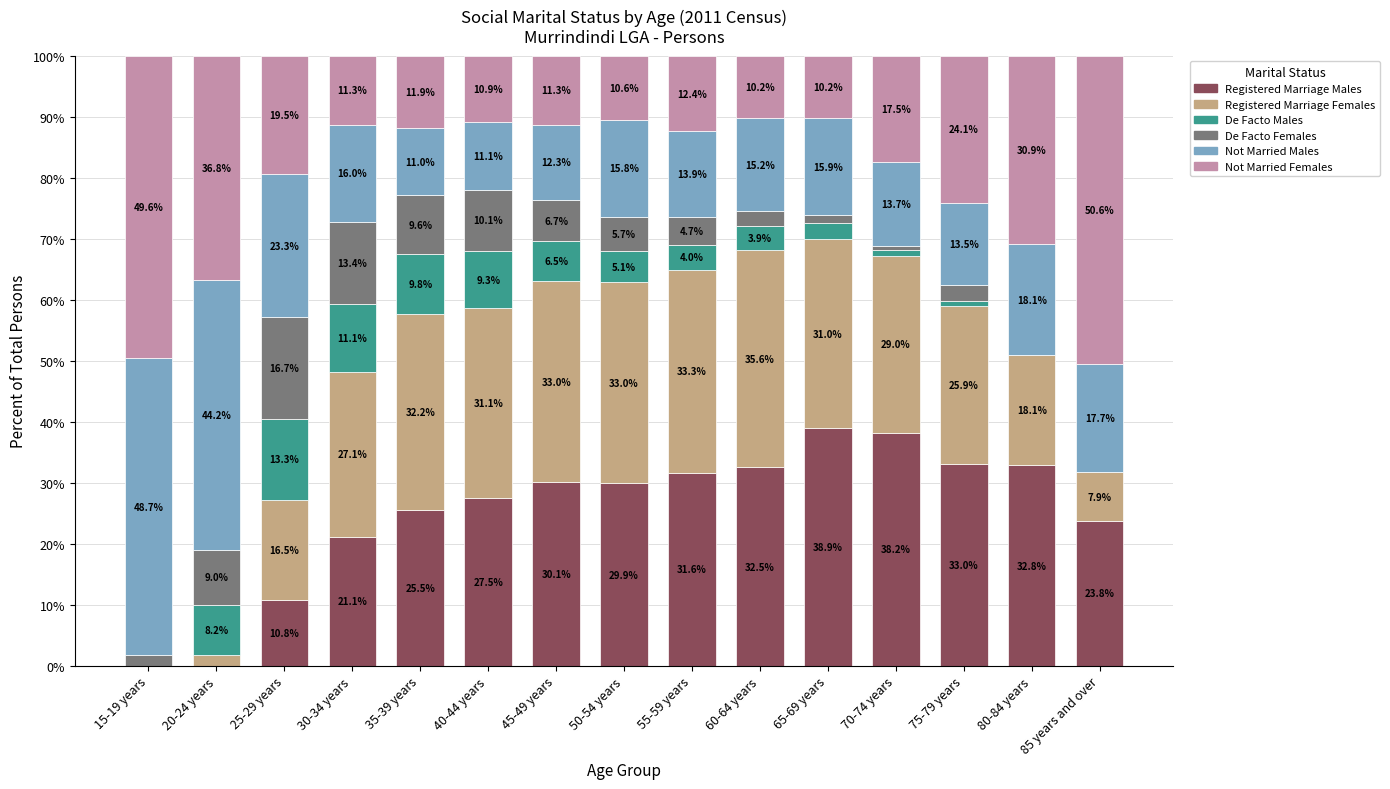

What is the total value across all series at 30-34 years?

100.0